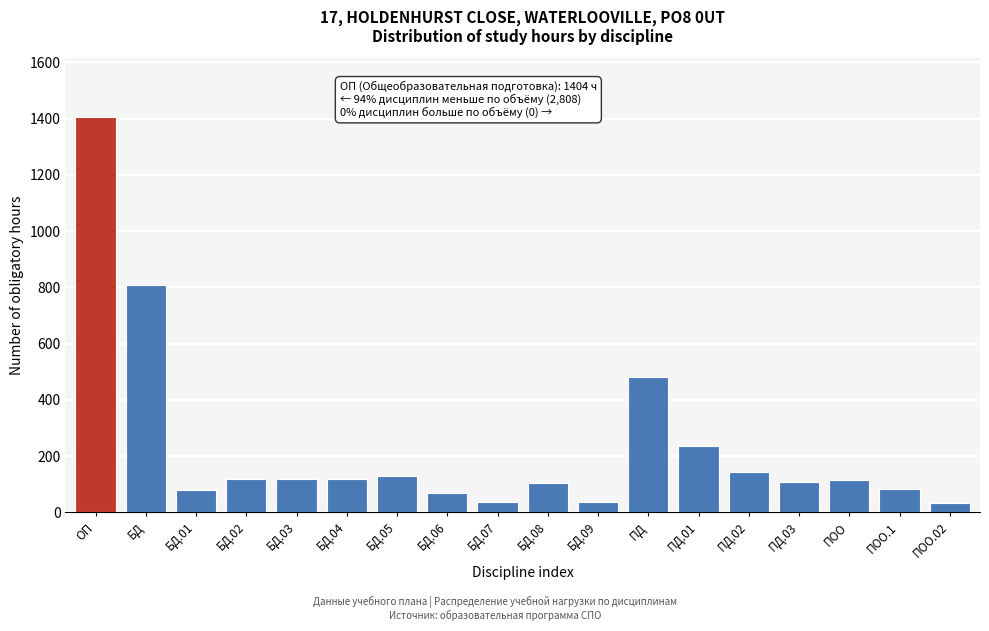

What is the label of the 9th bar from the left?

БД.07